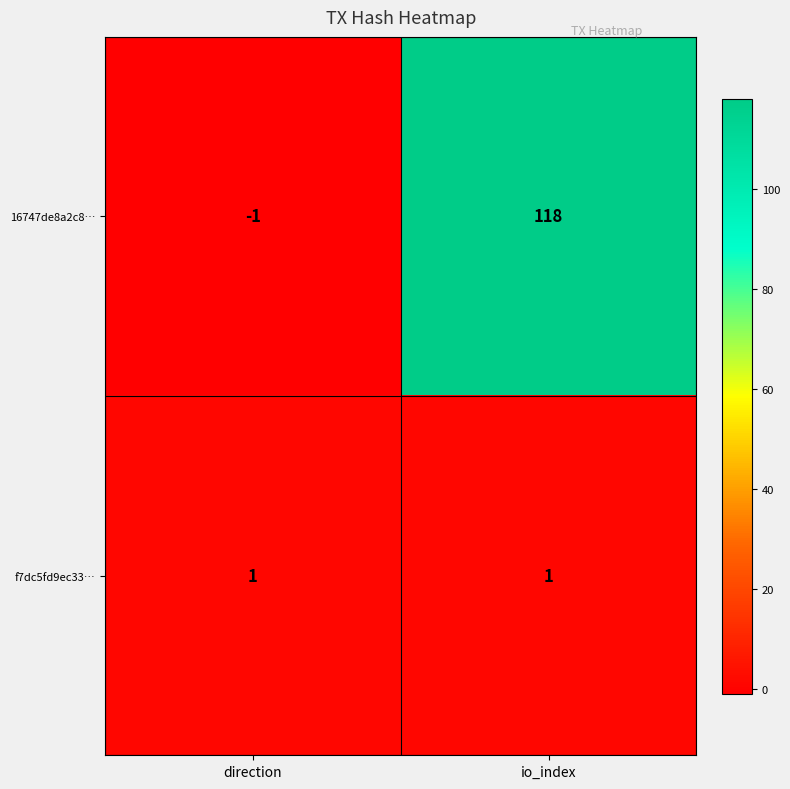

Where is 16747de8a2c8… nearest to the value 58?

direction